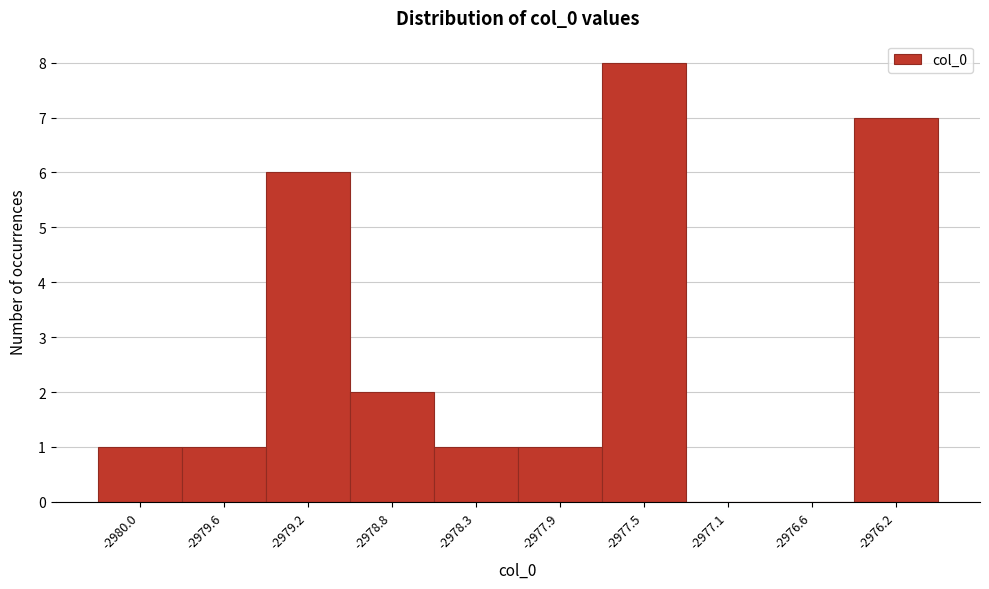

Reading left to right, list all the values displayed in this chart.

-2980.0=1	-2979.6=1	-2979.2=6	-2978.8=2	-2978.3=1	-2977.9=1	-2977.5=8	-2977.1=0	-2976.6=0	-2976.2=7